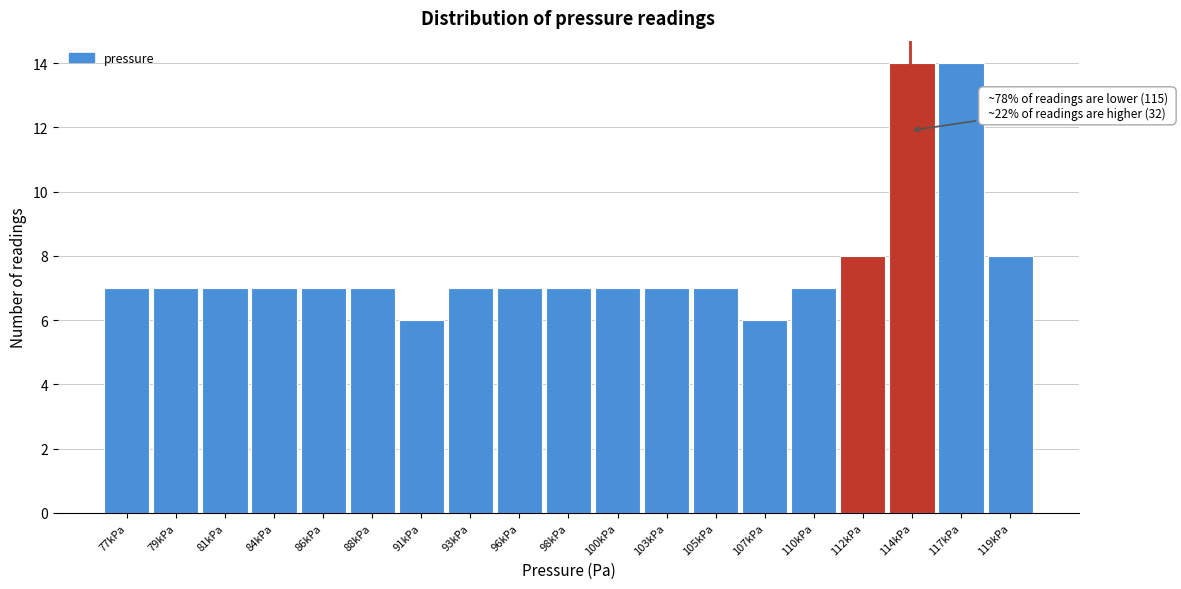

Reading left to right, what are all the values shown in this chart?

7	7	7	7	7	7	6	7	7	7	7	7	7	6	7	8	14	14	8